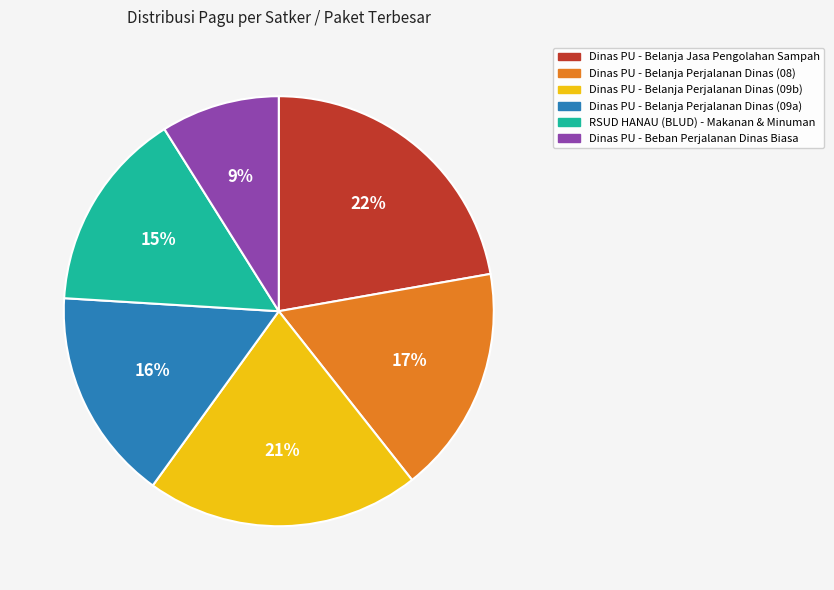

Is the sum of Dinas PU - Belanja Perjalanan Dinas (08) and RSUD HANAU (BLUD) - Makanan & Minuman greater than half?

No